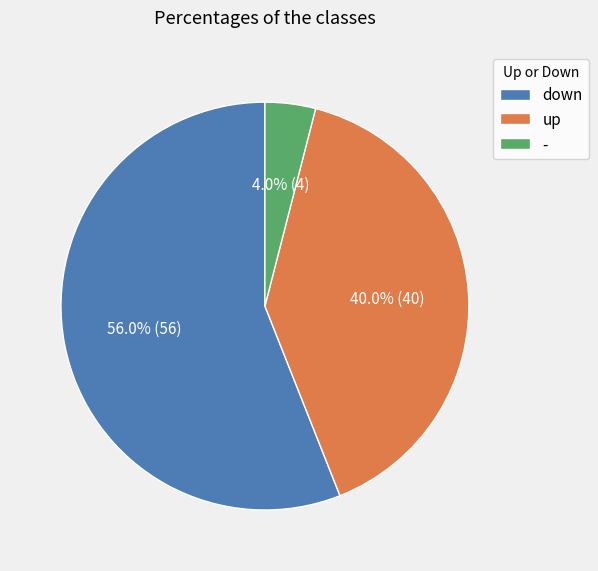

What is the largest slice in the pie chart?

down